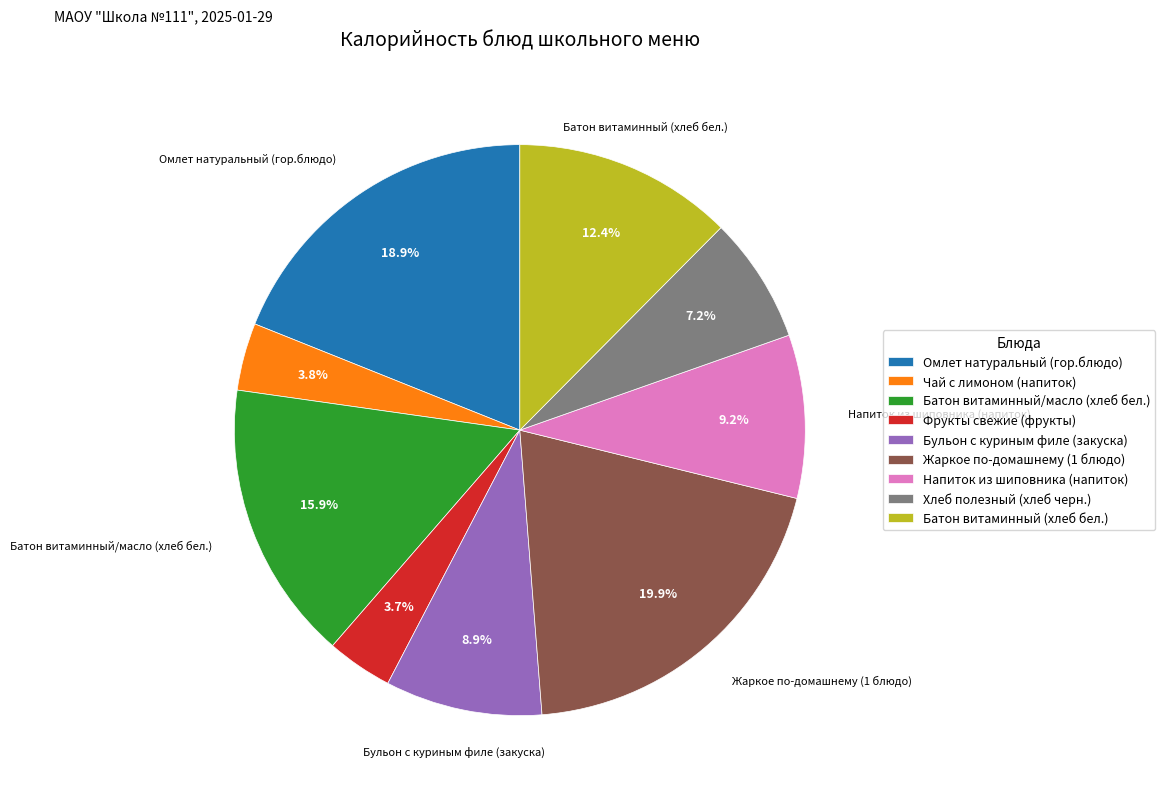

The Жаркое по-домашнему (1 блюдо) slice represents 31% of the pie. True or false?

False